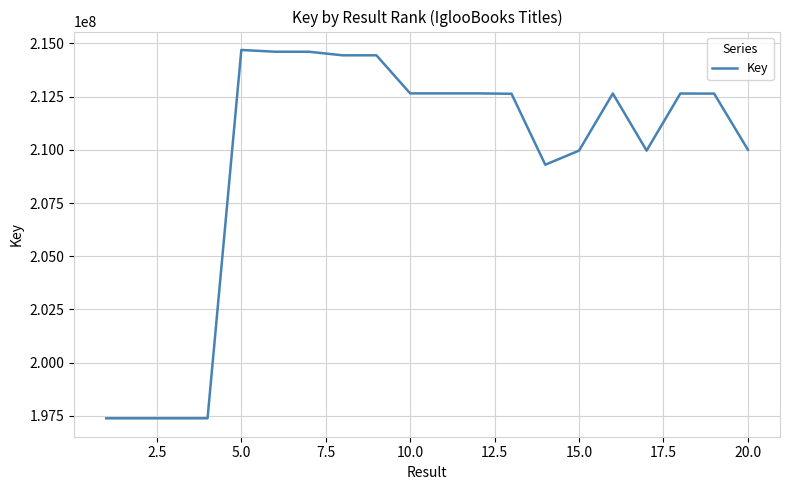

What is the minimum value shown in the chart?

197387175